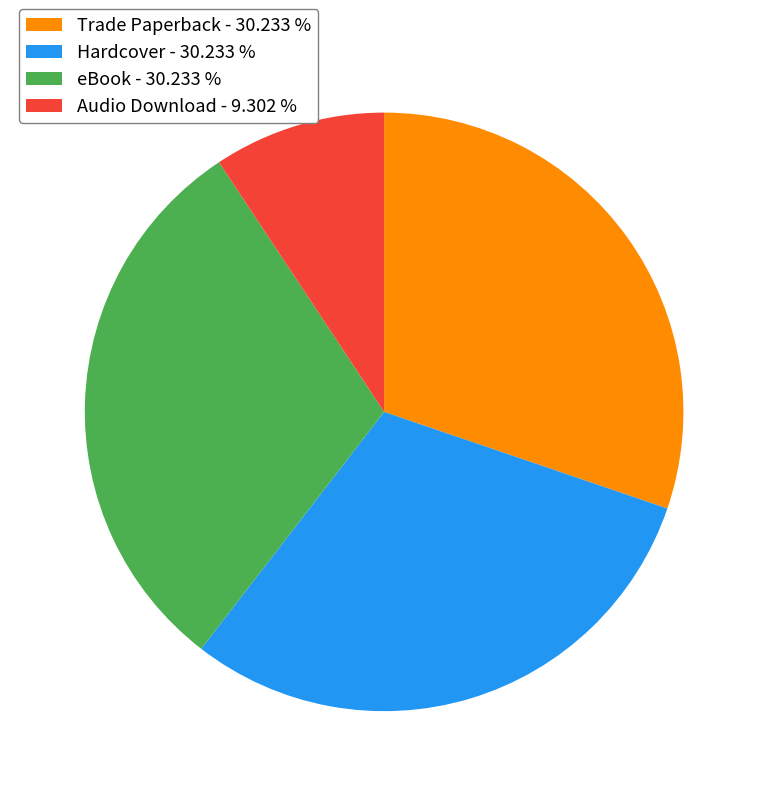

The Audio Download slice represents 9% of the pie. True or false?

True